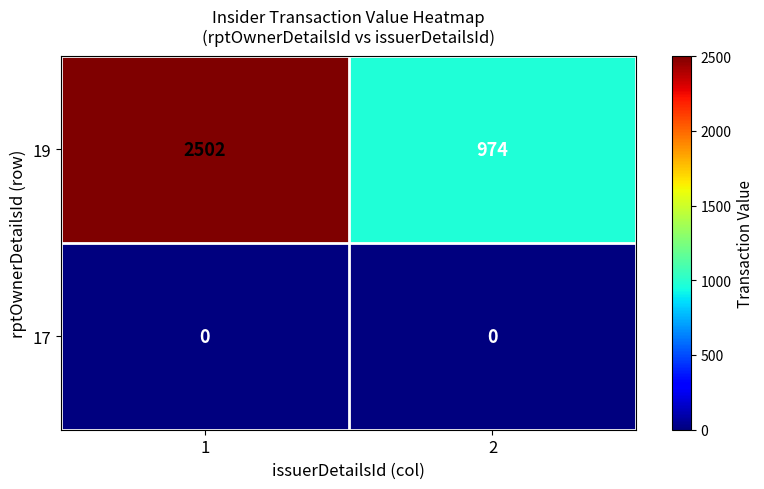

Which series changed the most between 1 and 2?

19